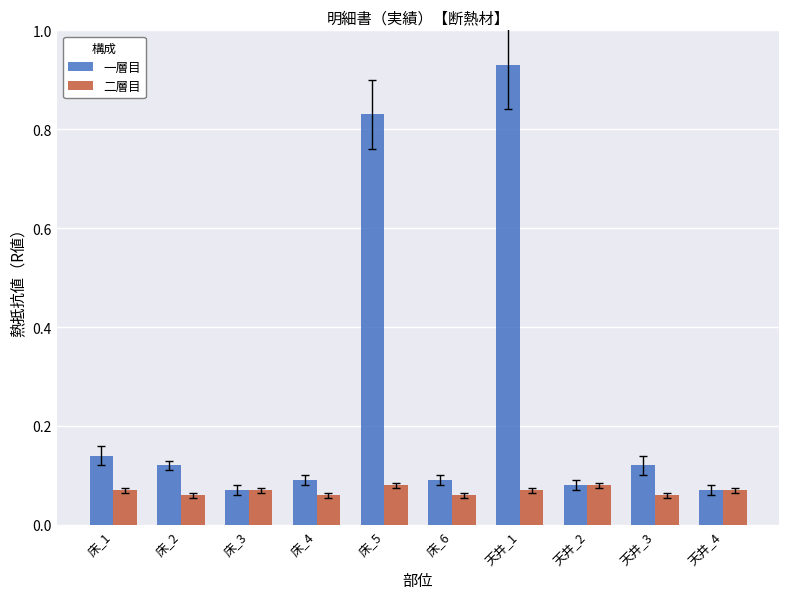

What is the sum of all 一層目 values?

2.5